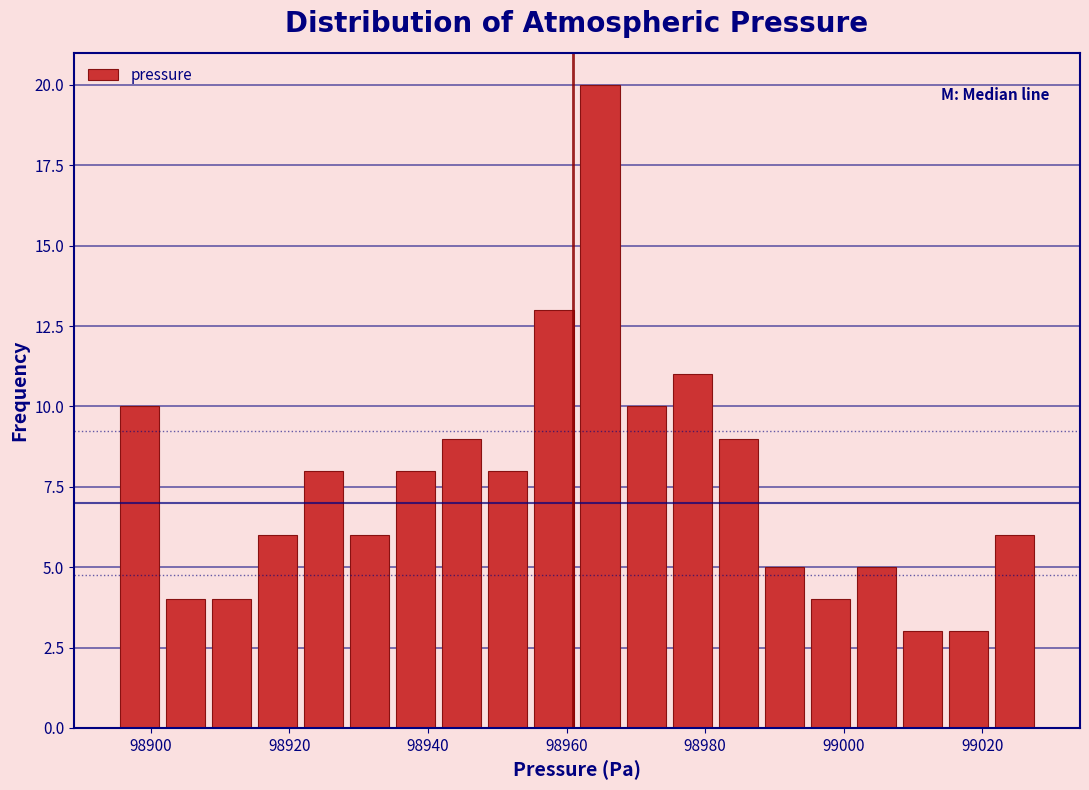

Around what value on the x-axis is the tallest bar? Give the approximate position of its centre, as read against the axis.

98964